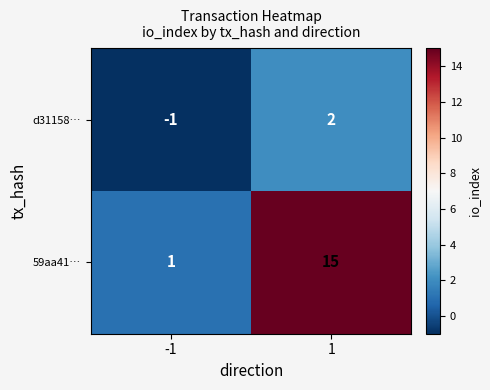

How many series are shown in this chart?

2